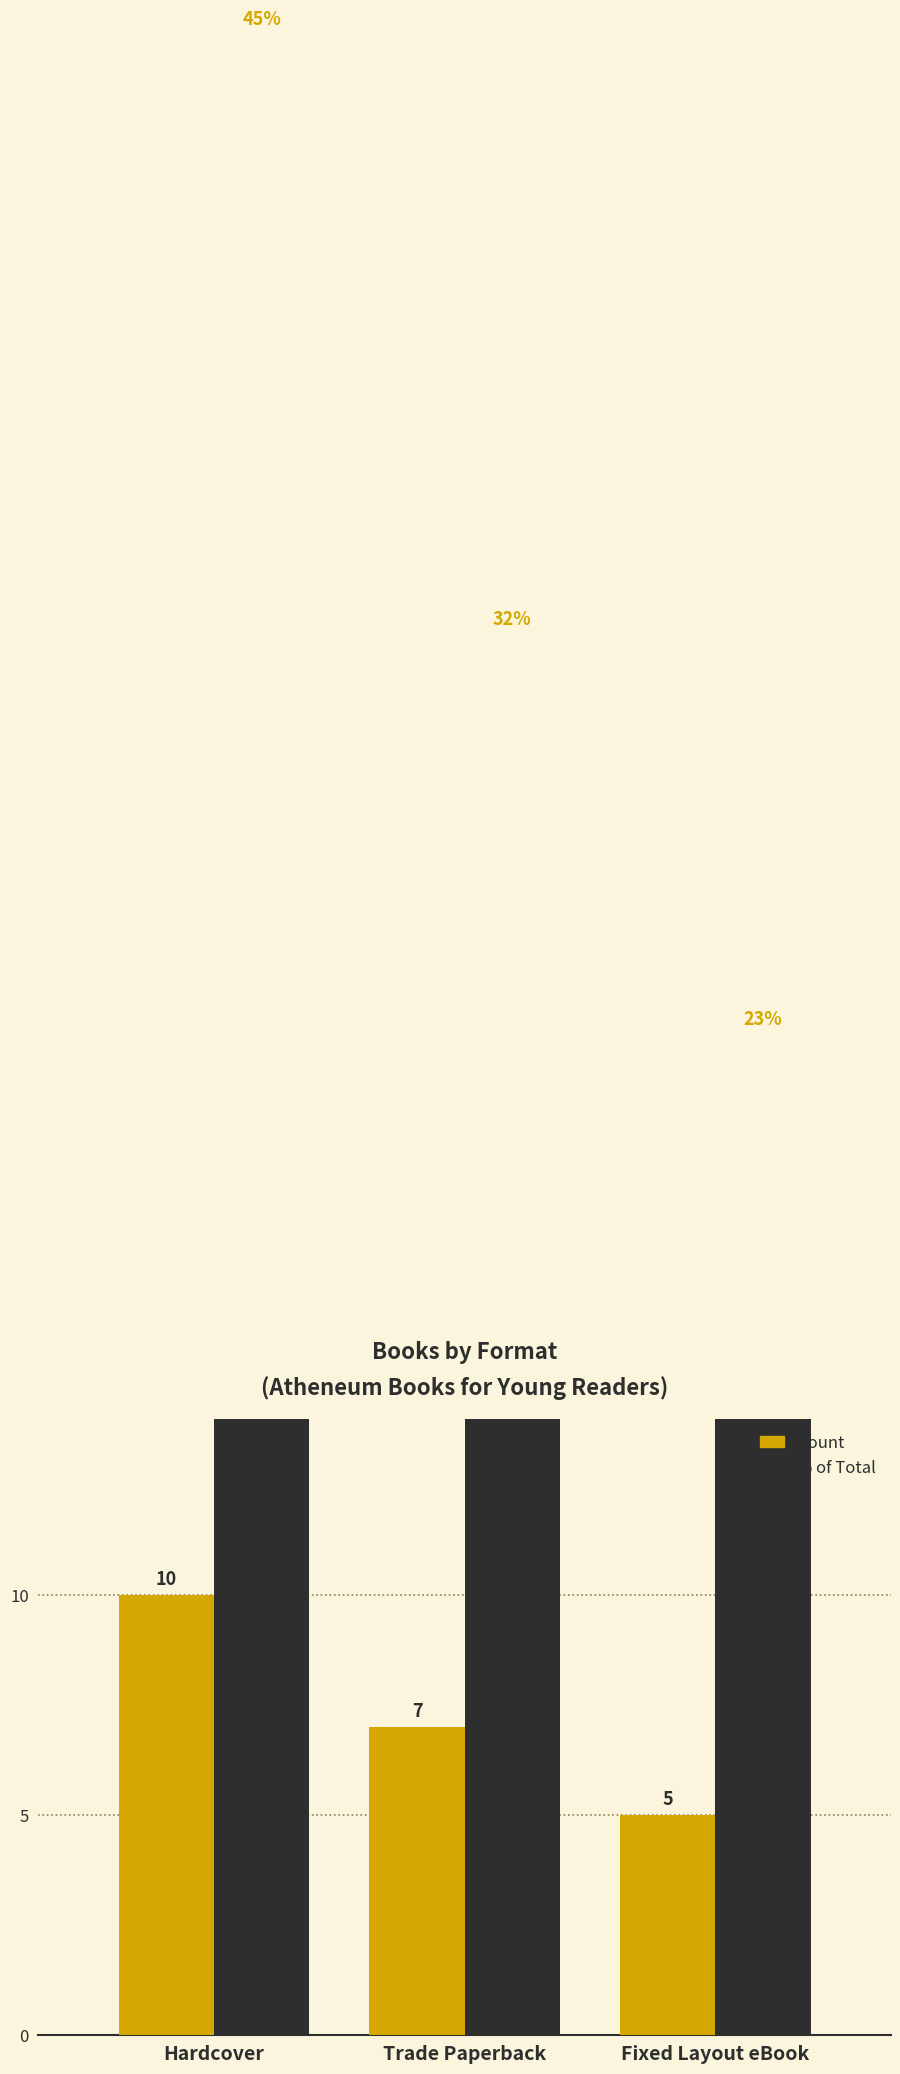

The % of Total series shows 74.7 at Hardcover. True or false?

False